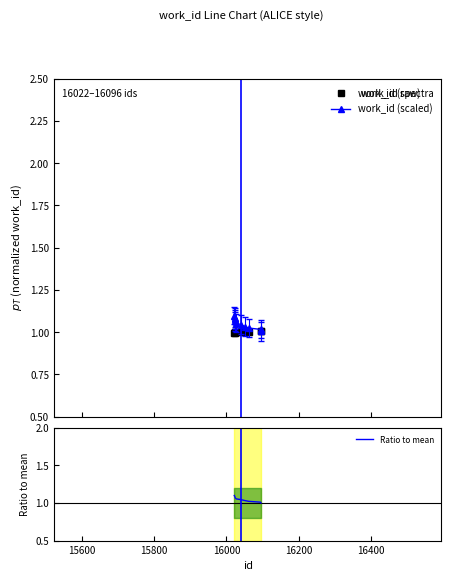

At how many categories does at least one series exceed 1?

10